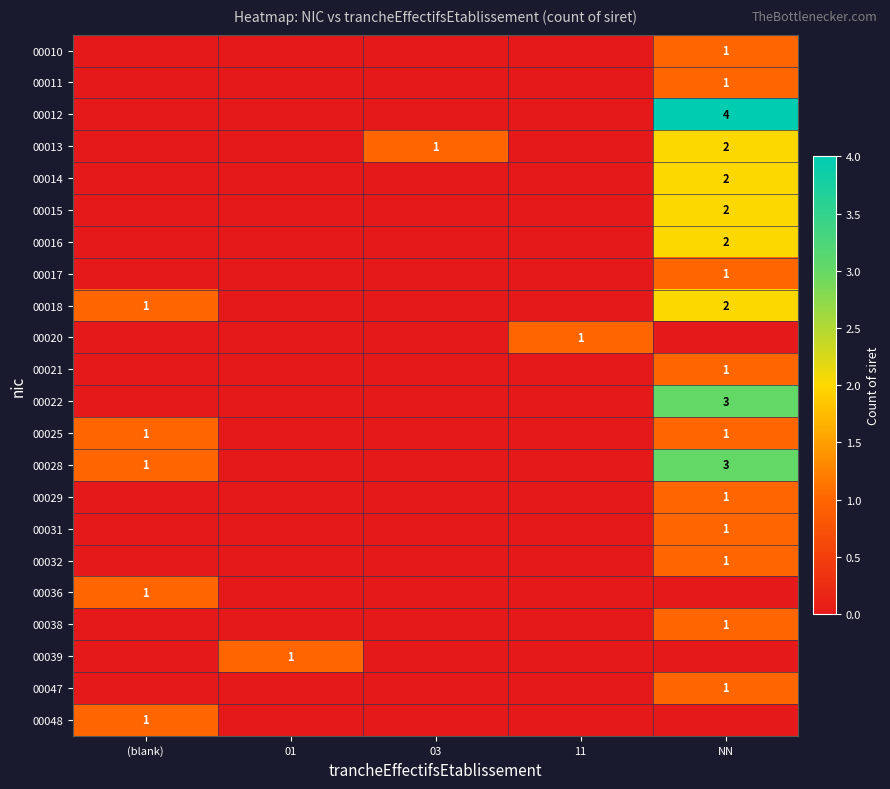

The value of 00018 at NN is 2. True or false?

True